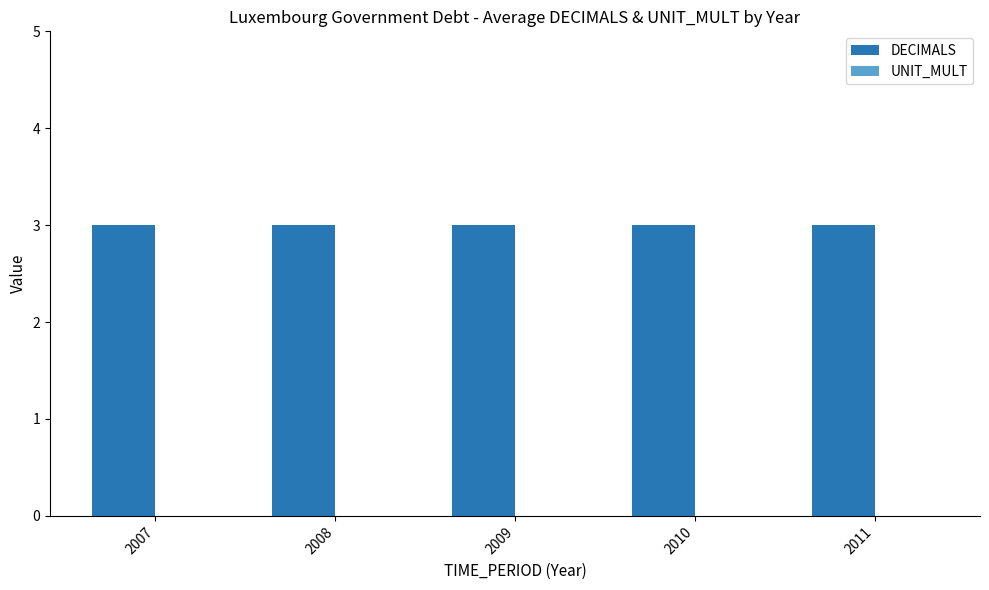

Is it true that DECIMALS equals 3 at 2009?

True